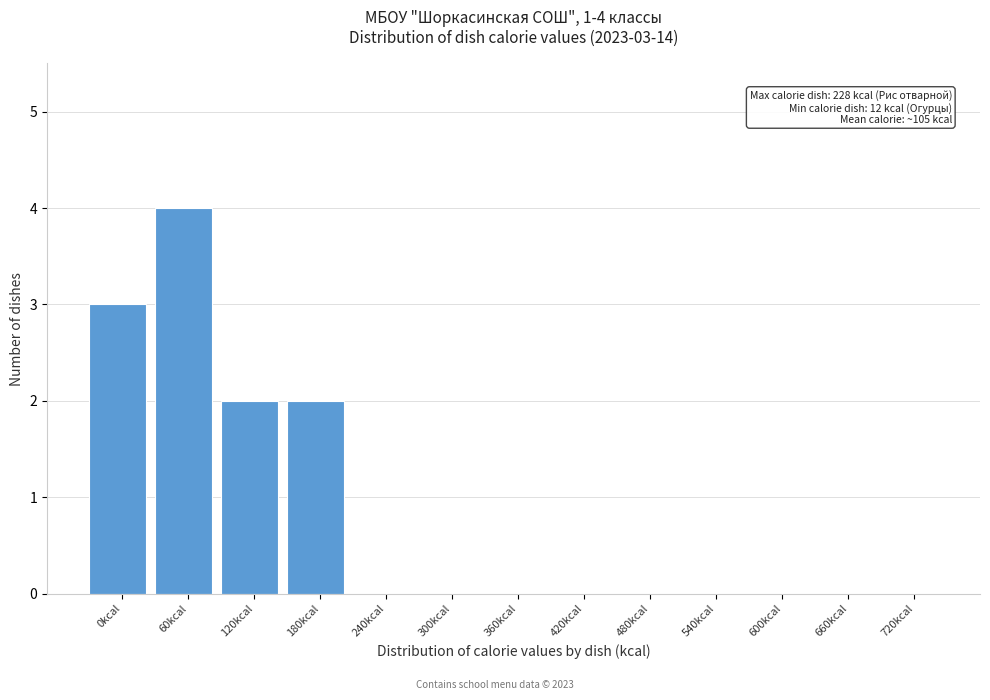

Reading left to right, transcribe all the data shown in this chart.

0kcal=3	60kcal=4	120kcal=2	180kcal=2	240kcal=0	300kcal=0	360kcal=0	420kcal=0	480kcal=0	540kcal=0	600kcal=0	660kcal=0	720kcal=0